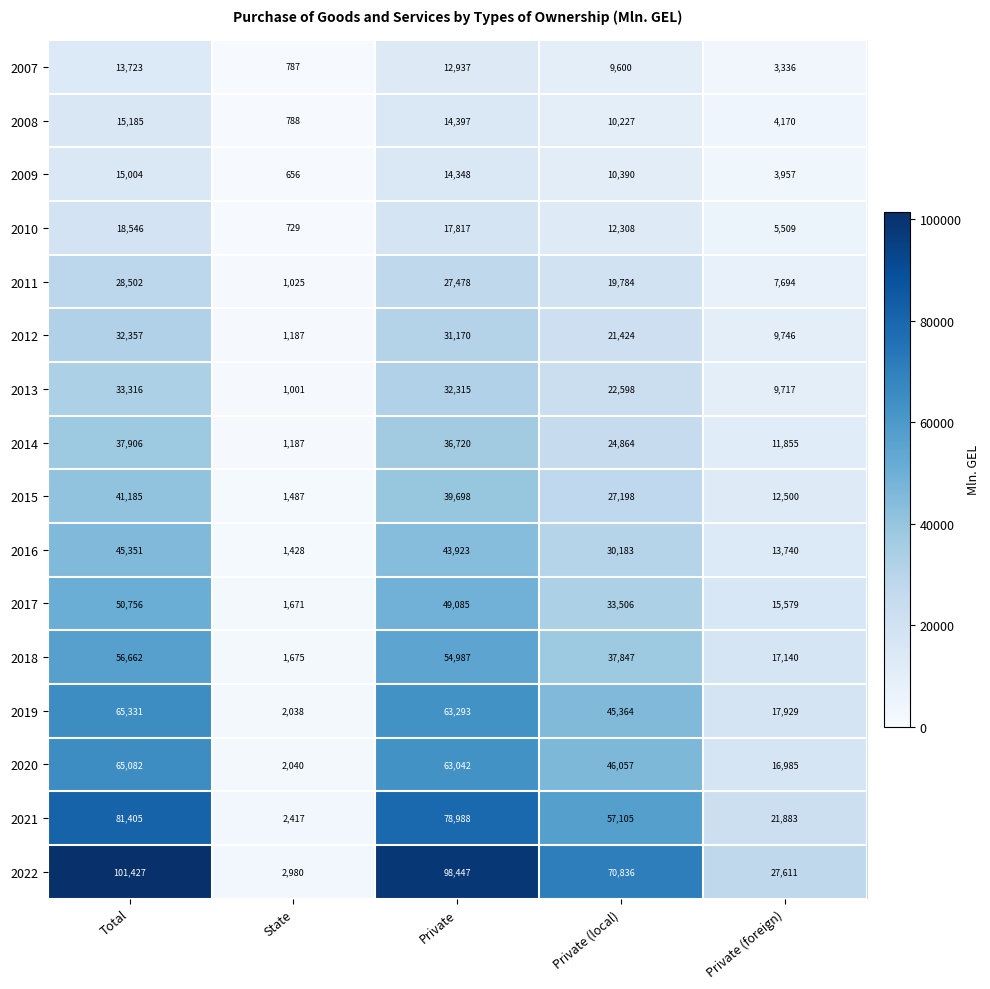

Which series has the largest range (max minus min)?

2022